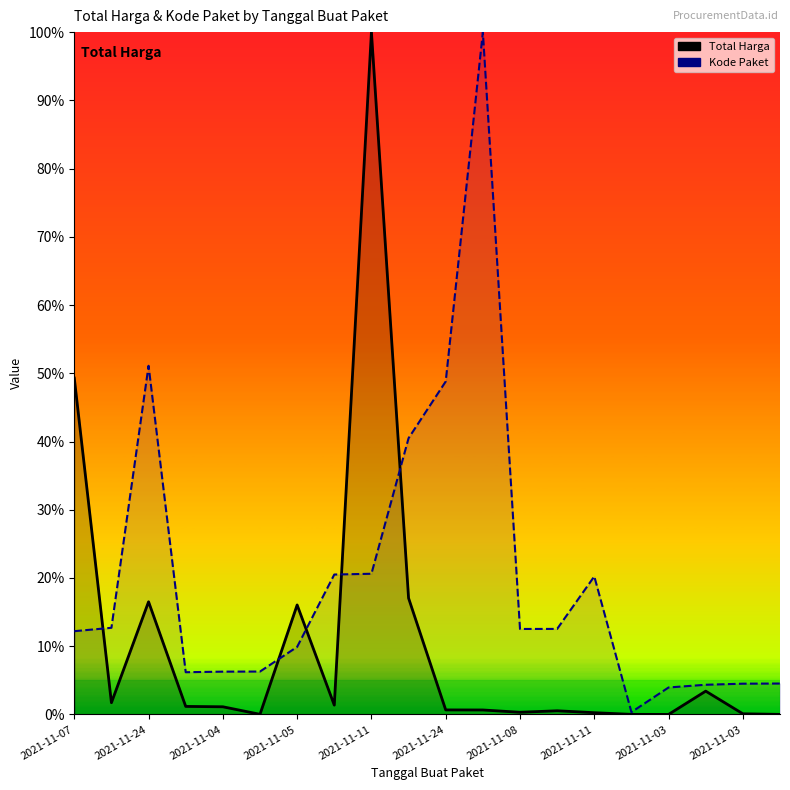

Rank the series by their average value, from highest to lowest.

Kode Paket, Total Harga